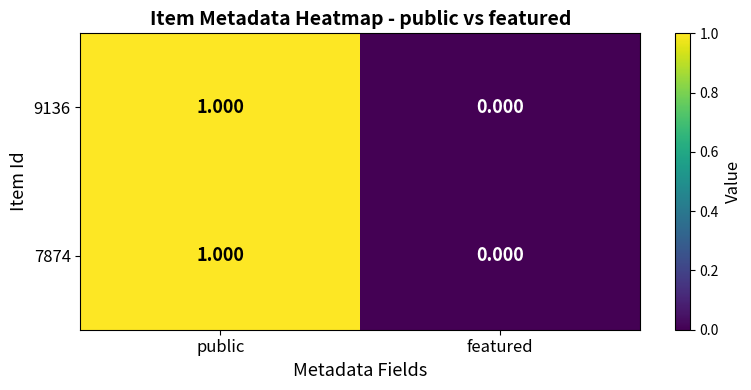

At which label is 9136 closest to 0?

featured